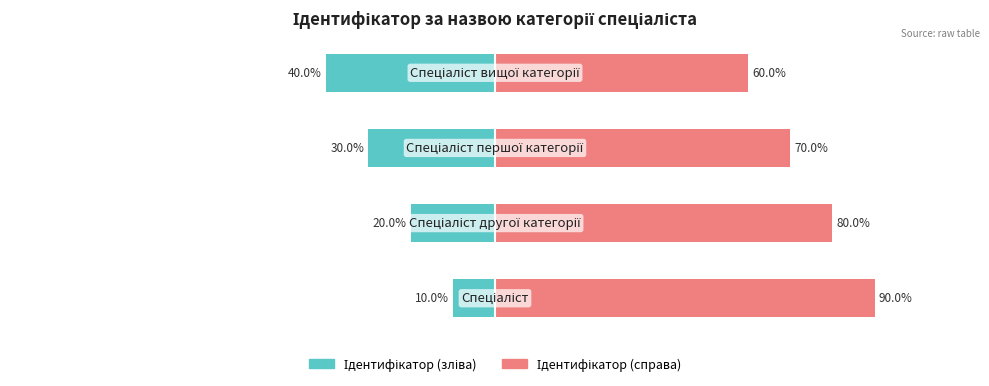

Which series has the largest total across all categories?

Ідентифікатор (справа)